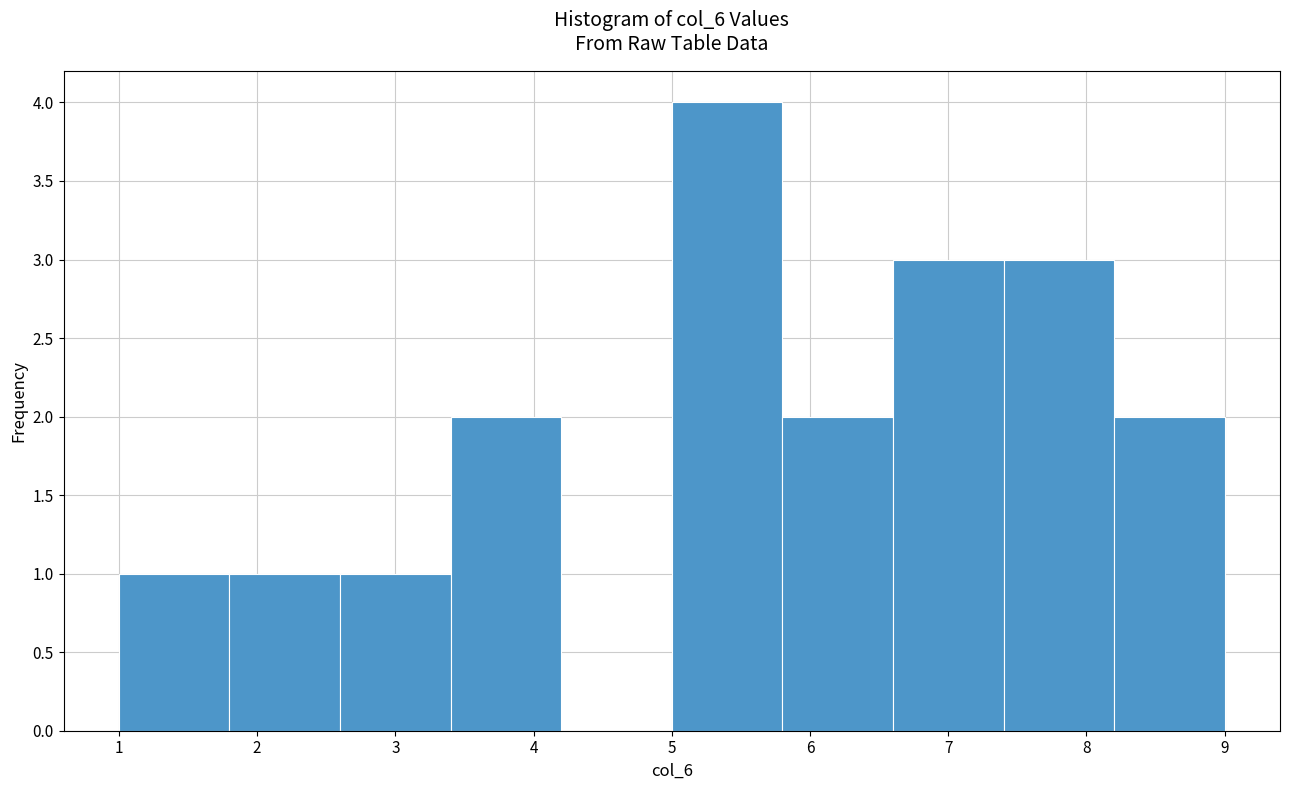

Reading left to right, list every bar in this chart as the range it spans on the x-axis followed by its height. The values are not printed on the chart, so give them approximately, as read against the axis.

1.0 to 1.8: 1
1.8 to 2.6: 1
2.6 to 3.4: 1
3.4 to 4.2: 2
4.2 to 5.0: 0
5.0 to 5.8: 4
5.8 to 6.6: 2
6.6 to 7.4: 3
7.4 to 8.2: 3
8.2 to 9.0: 2